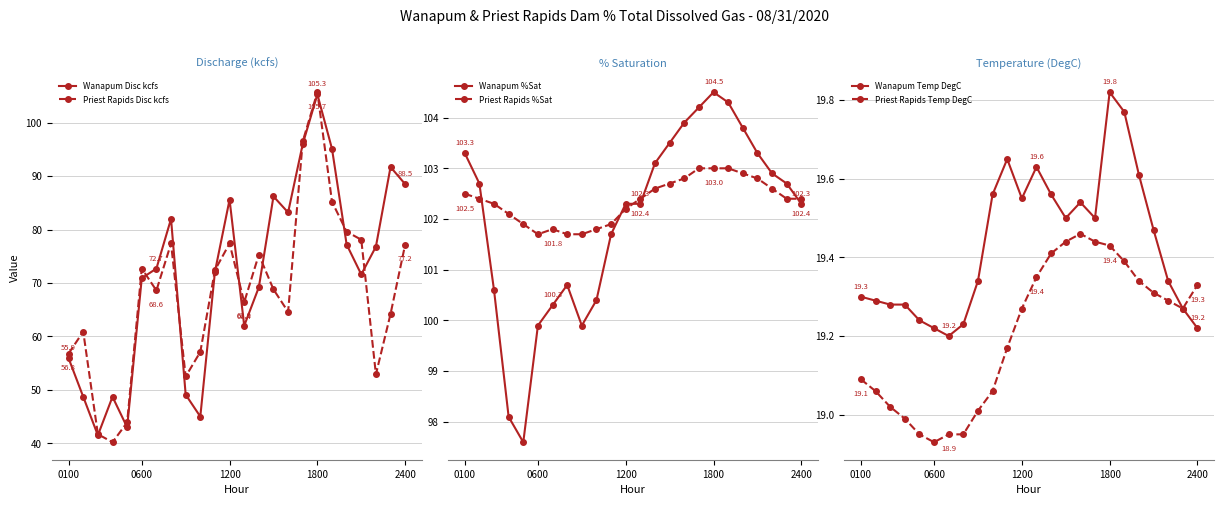

What is the value of the Priest Rapids %Sat point at the 14th from the left?

102.6